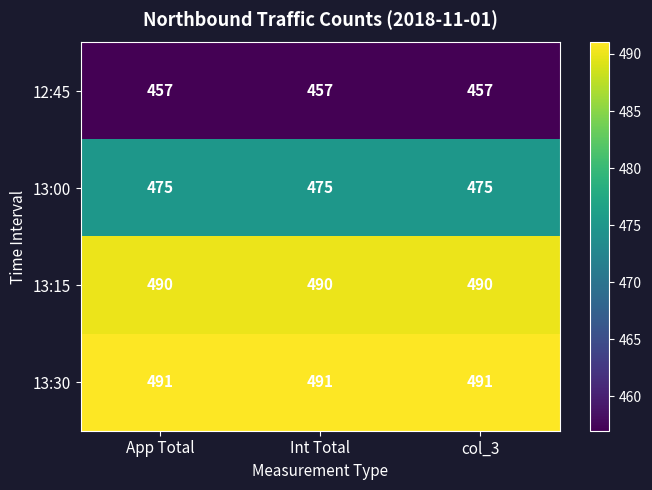

What is the minimum value shown in the chart?

457